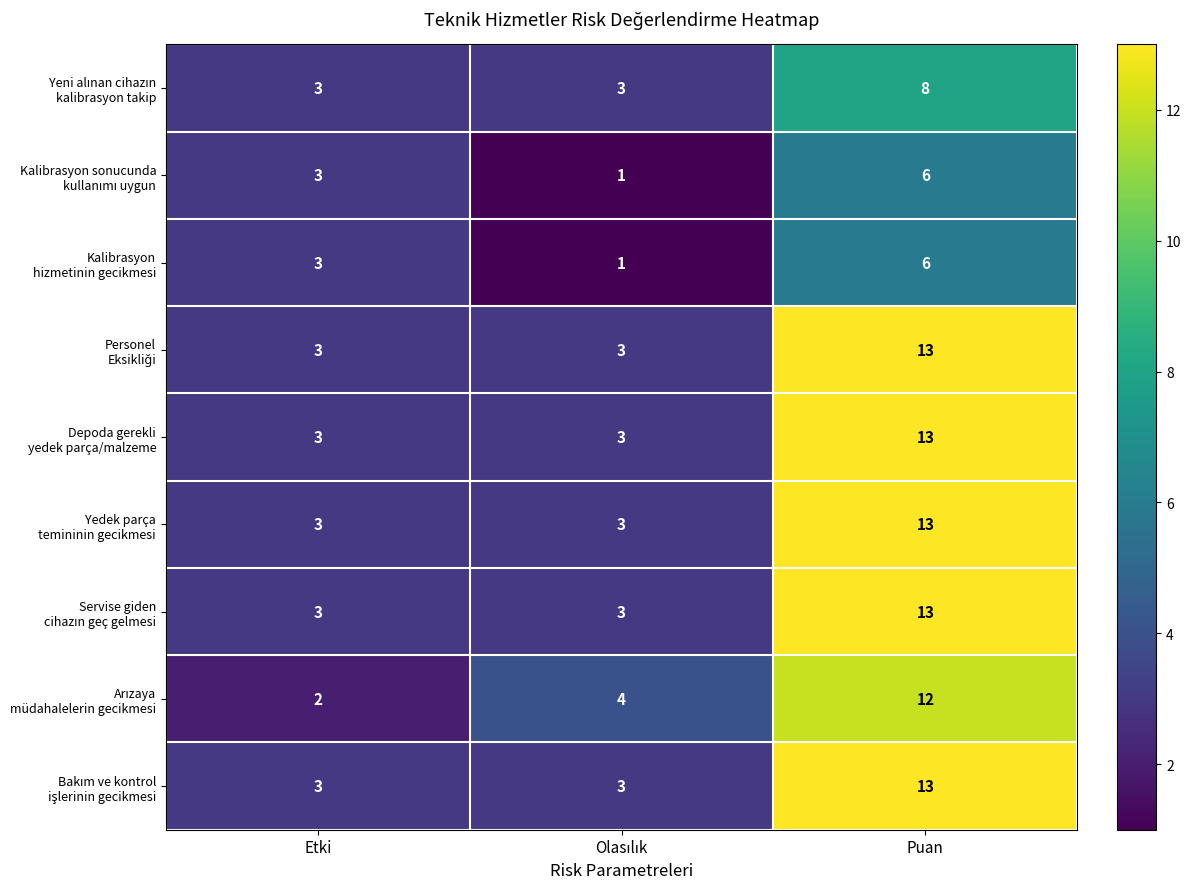

What is the total value across all series at Puan?

97